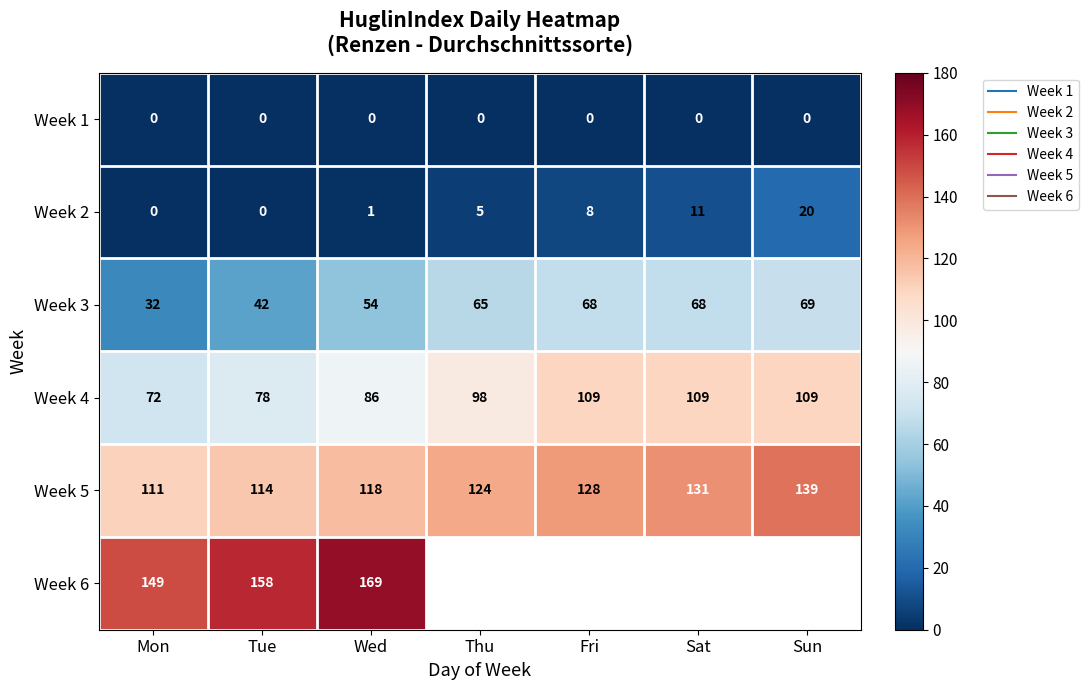

What is the sum of the Week 2 values at Fri and Tue?

8.0